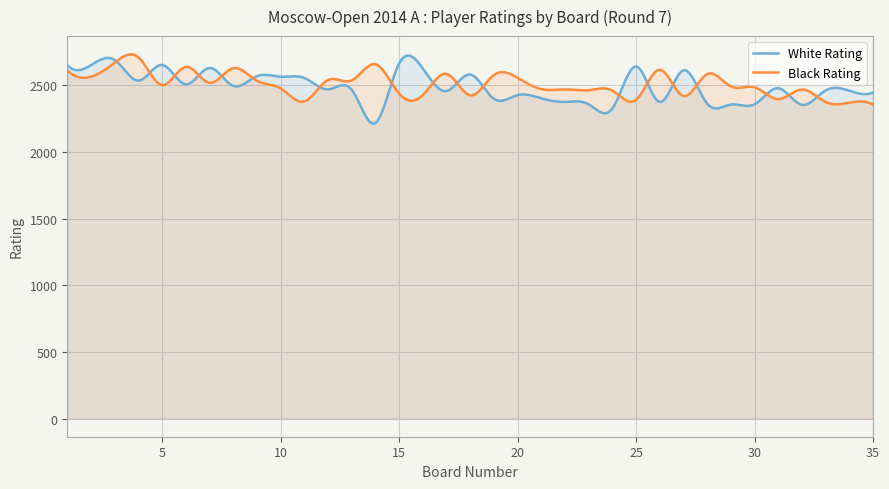

List the series in order of their overall mean, highest first.

Black Rating, White Rating